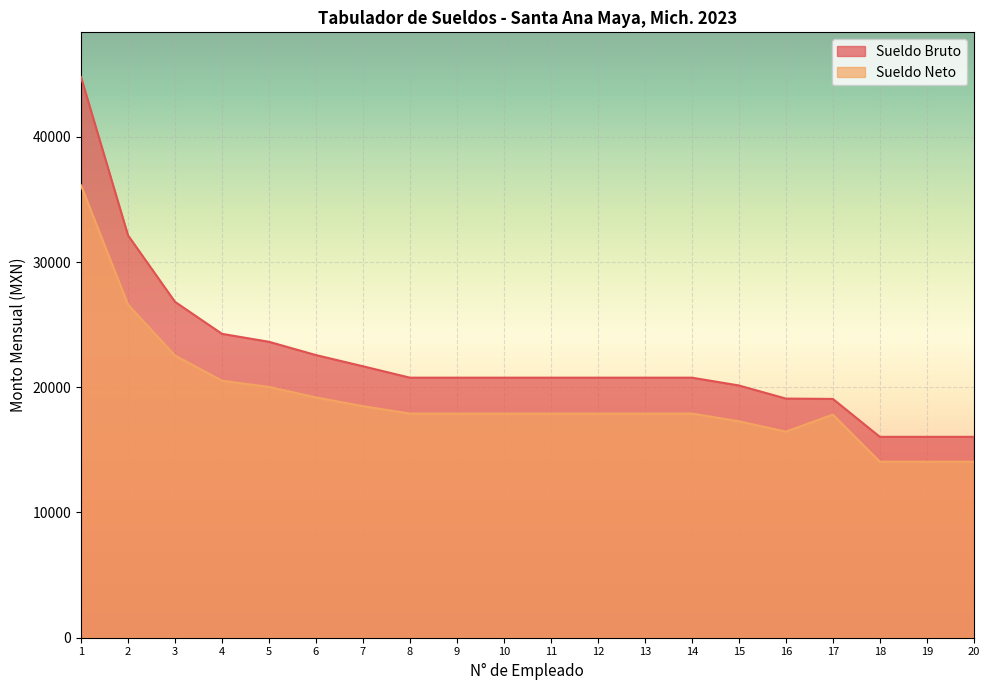

What are all the series names shown in the legend?

Sueldo Bruto, Sueldo Neto